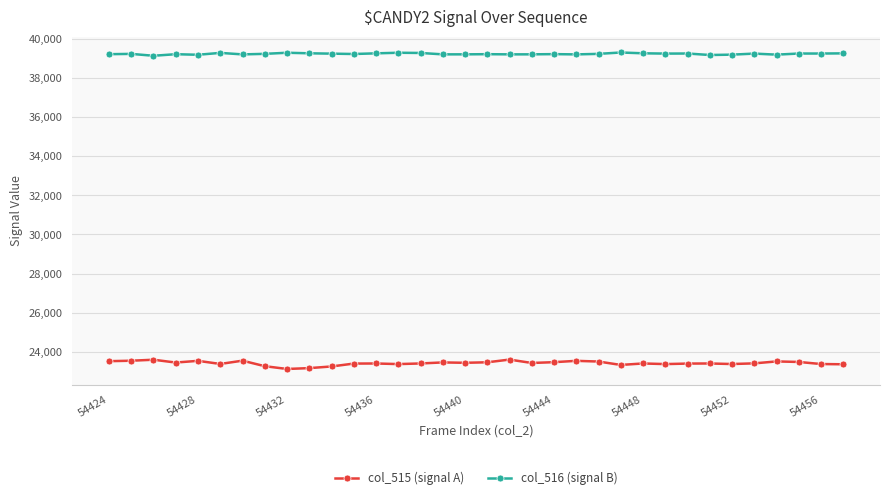

True or false: col_516 (signal B) has more than 2 points higher than both neighbors.

True